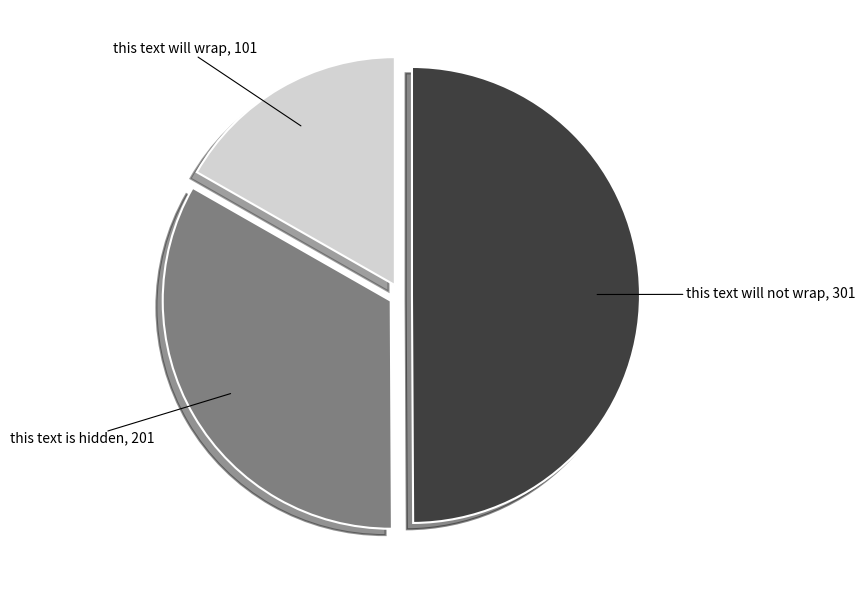

Which has a higher value, this text will not wrap or this text will wrap?

this text will not wrap